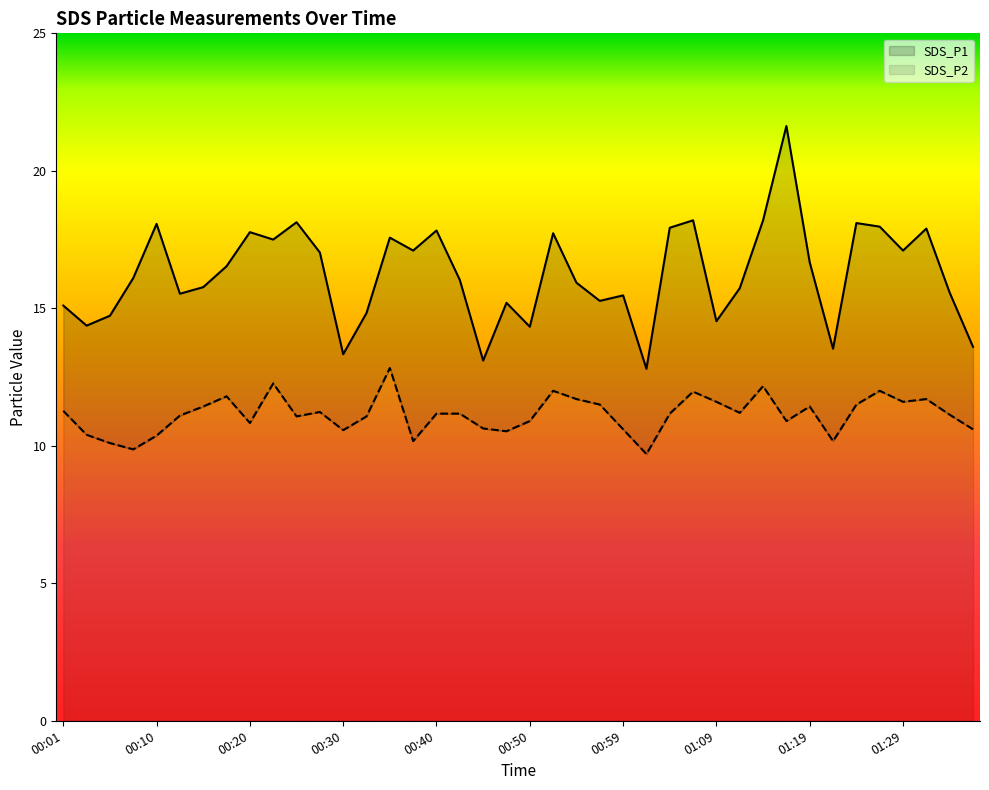

The SDS_P2 series shows 11.2 at 01:12. True or false?

True